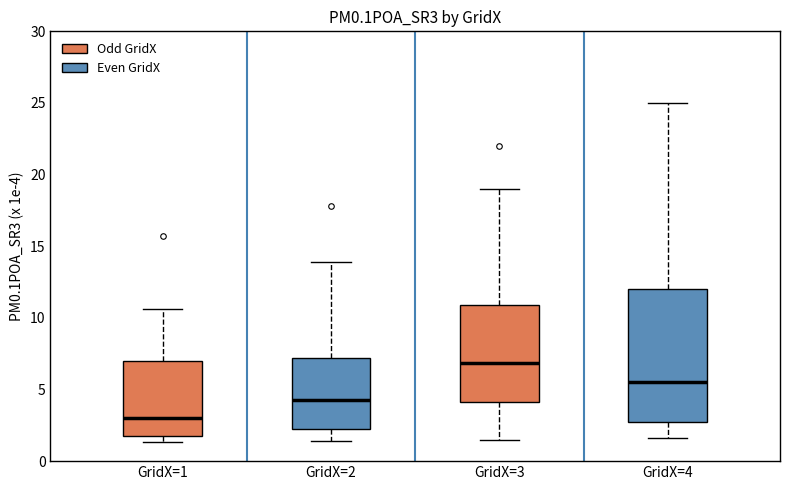

Which box's median line is the lowest?

GridX=1